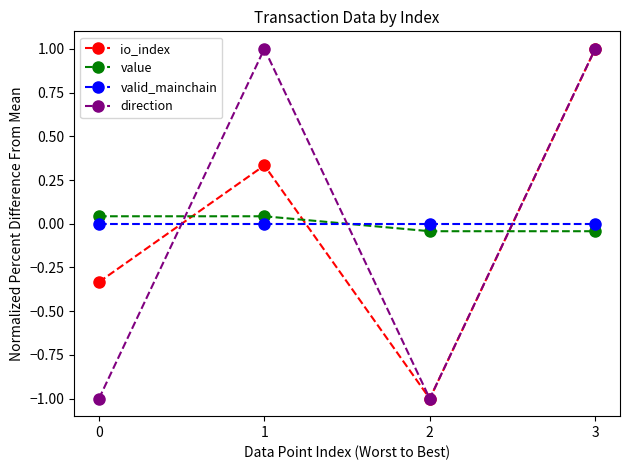

Between which two adjacent categories do value and valid_mainchain first intersect?

1 and 2